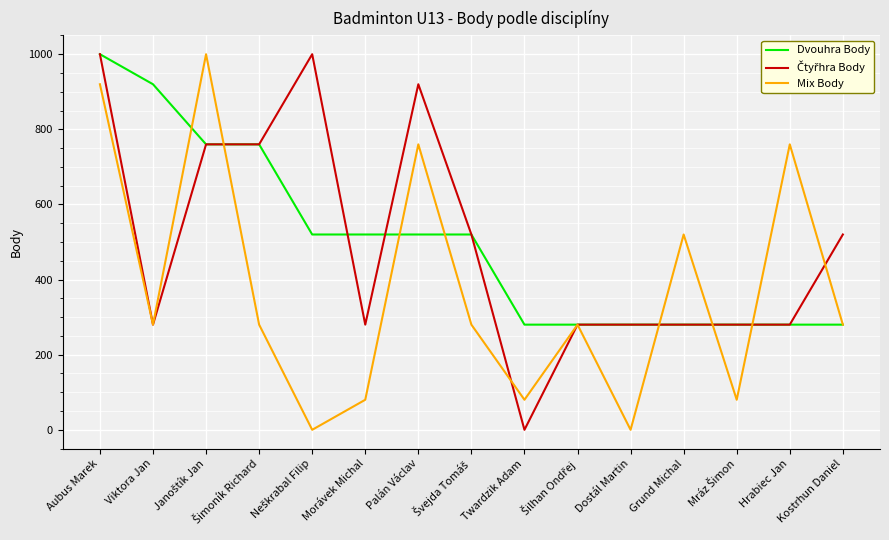

What is the highest value of the Dvouhra Body series?

1000